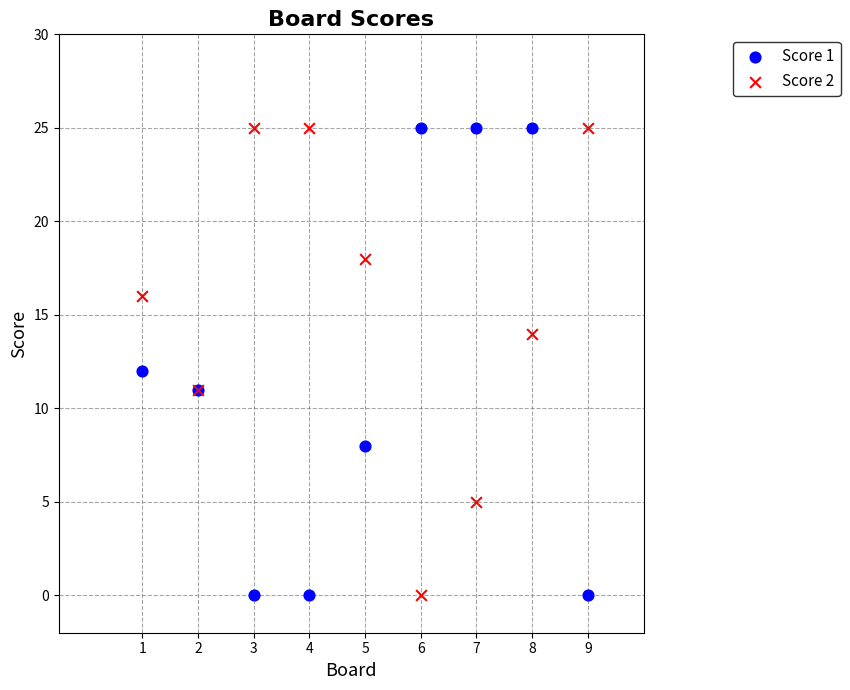

What are all the series names shown in the legend?

Score 1, Score 2